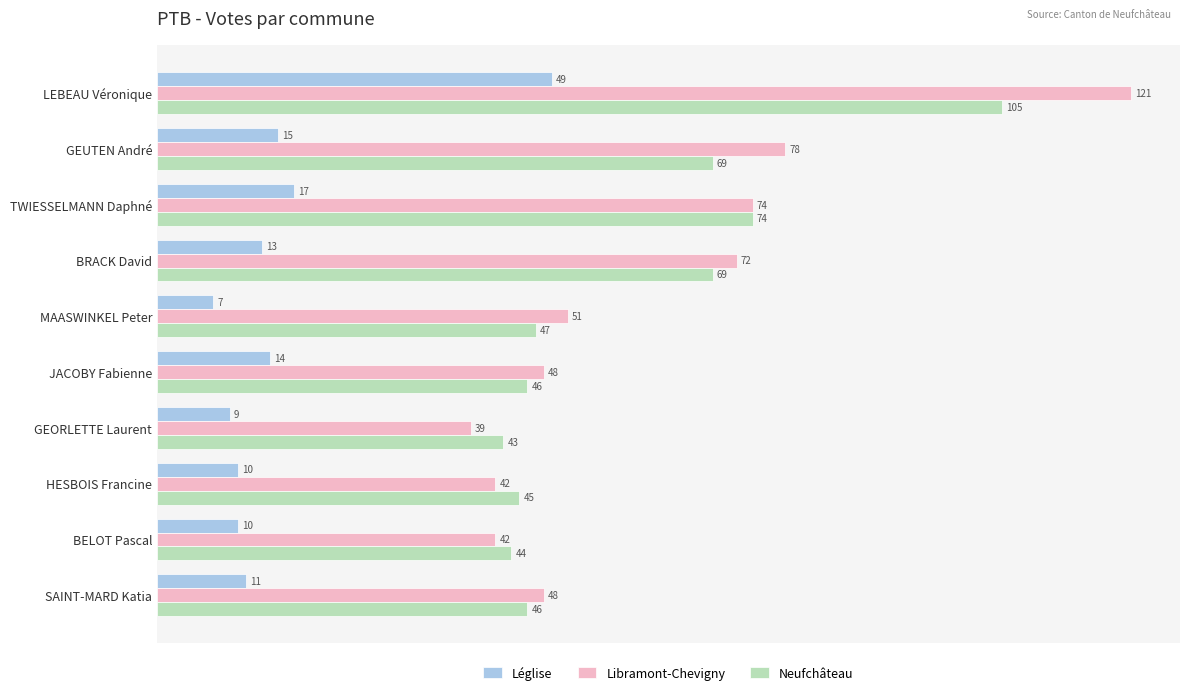

Rank the series by their maximum value, from highest to lowest.

Libramont-Chevigny, Neufchâteau, Léglise